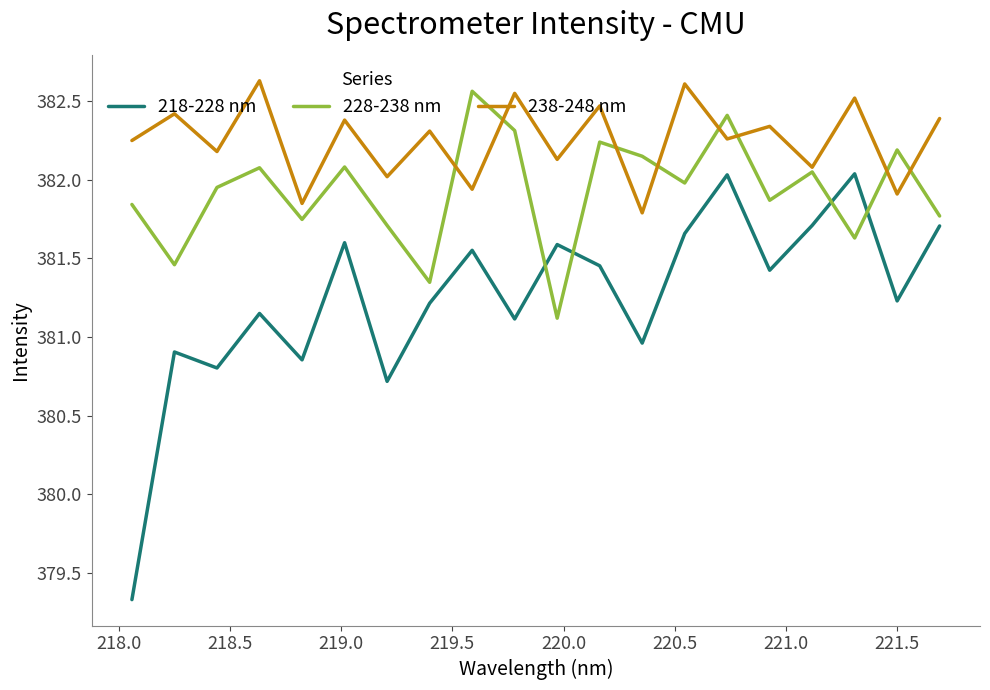

Which series has the largest range (max minus min)?

218-228 nm